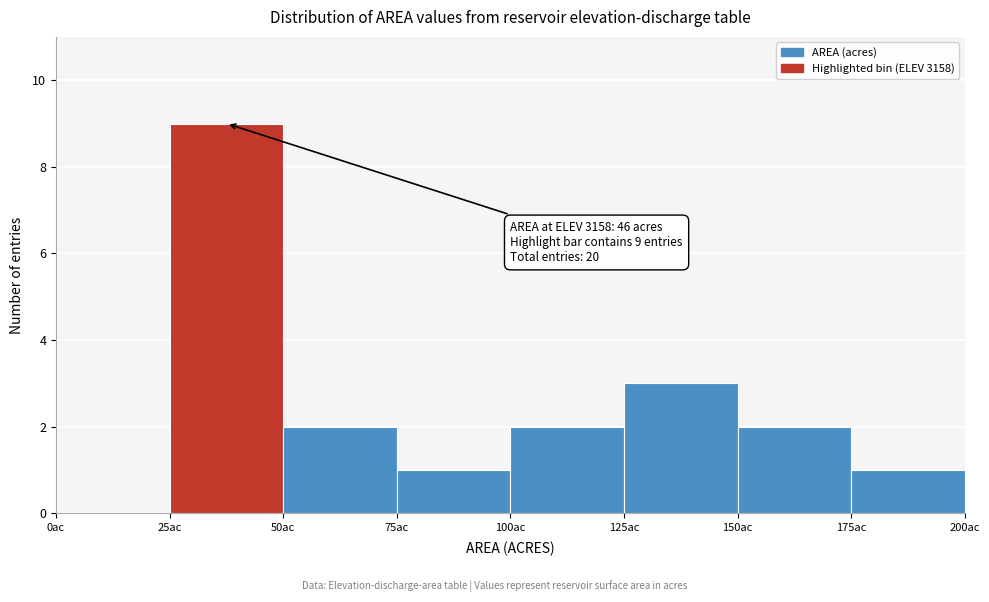

Which range on the x-axis has the tallest bar?

25 to 50